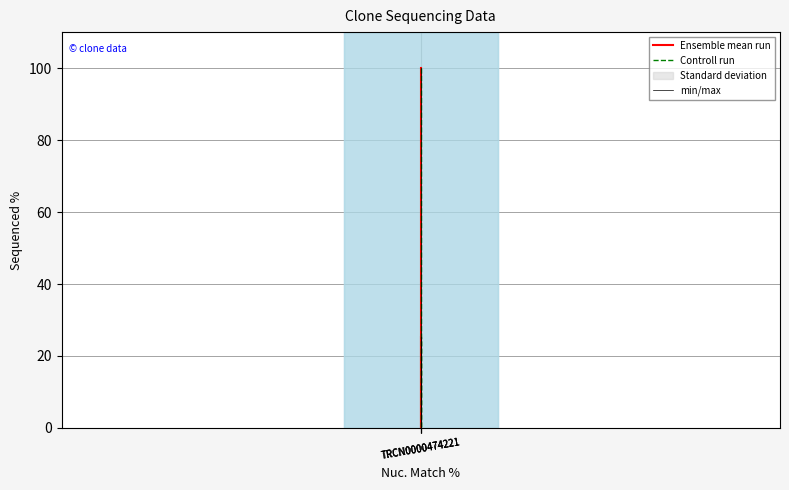

How many positive values does the min/max series have?

2